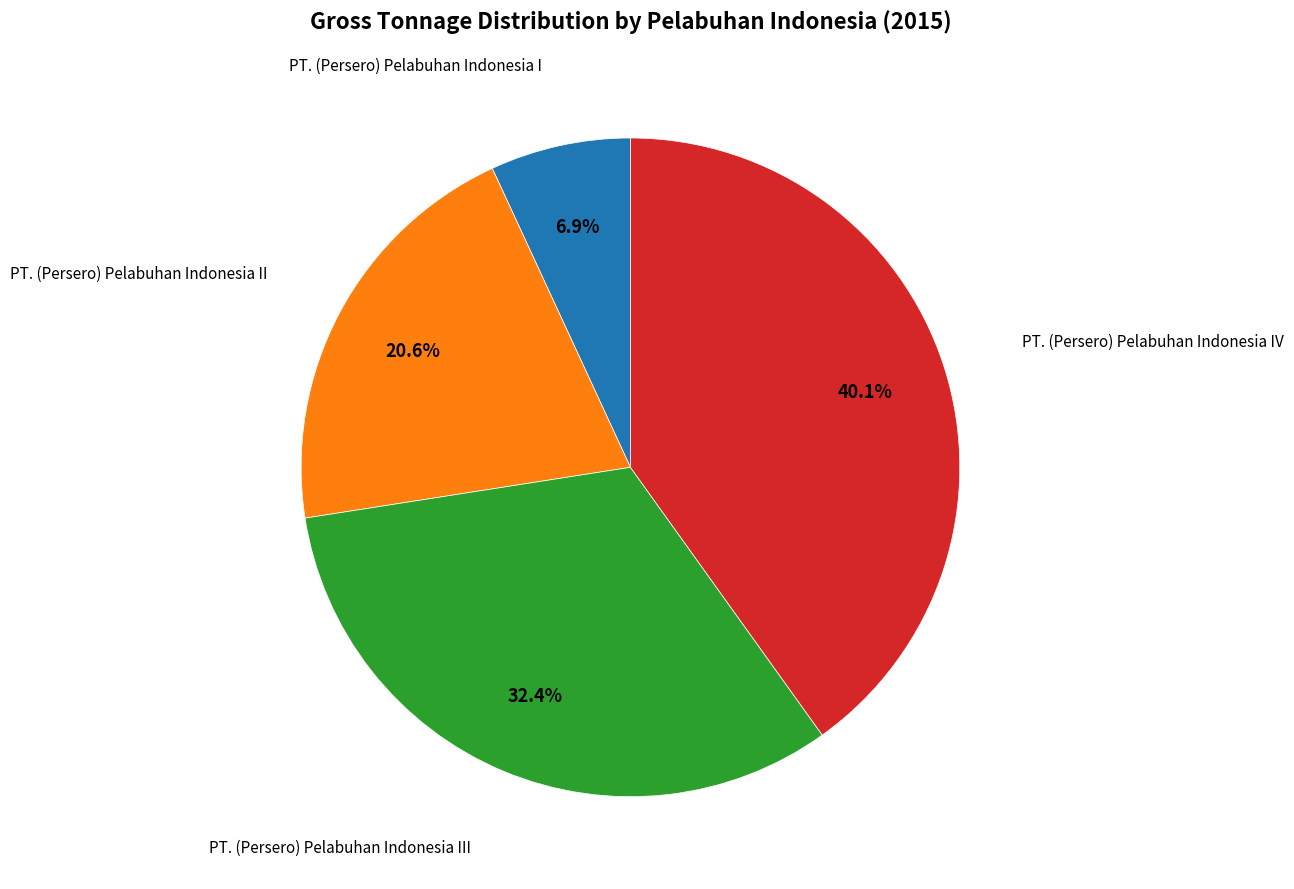

How many slices are in this pie chart?

4